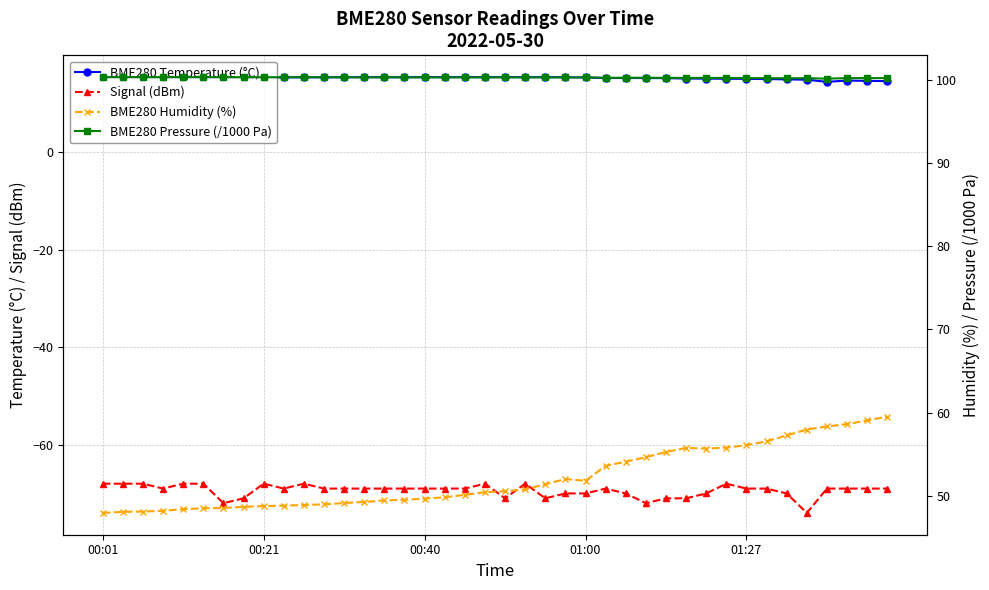

What is the difference between the BME280 Humidity (%) values at 15 and 25?

4.1